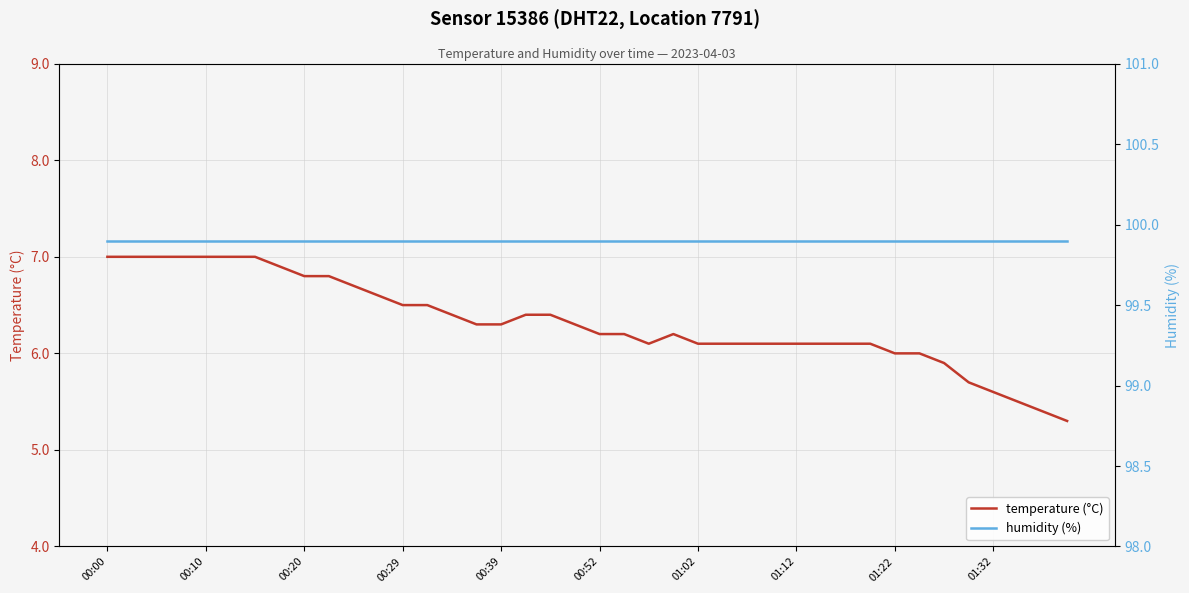

True or false: temperature (°C) and humidity (%) intersect in this chart.

False